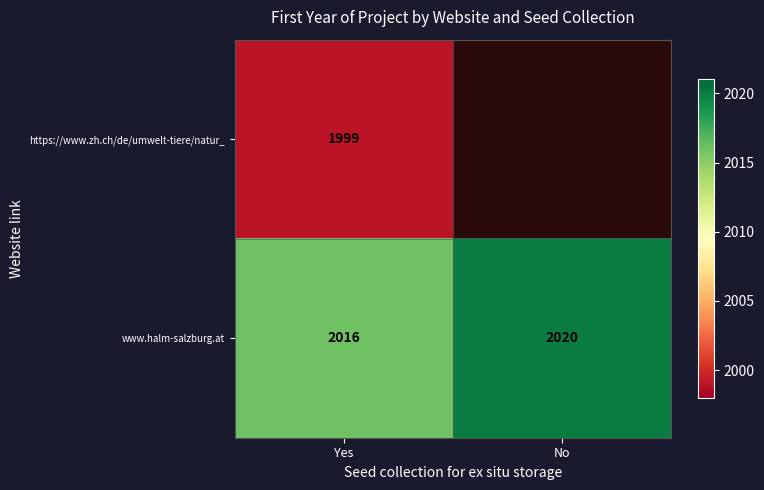

How many data points in www.halm-salzburg.at are less than 2020?

1